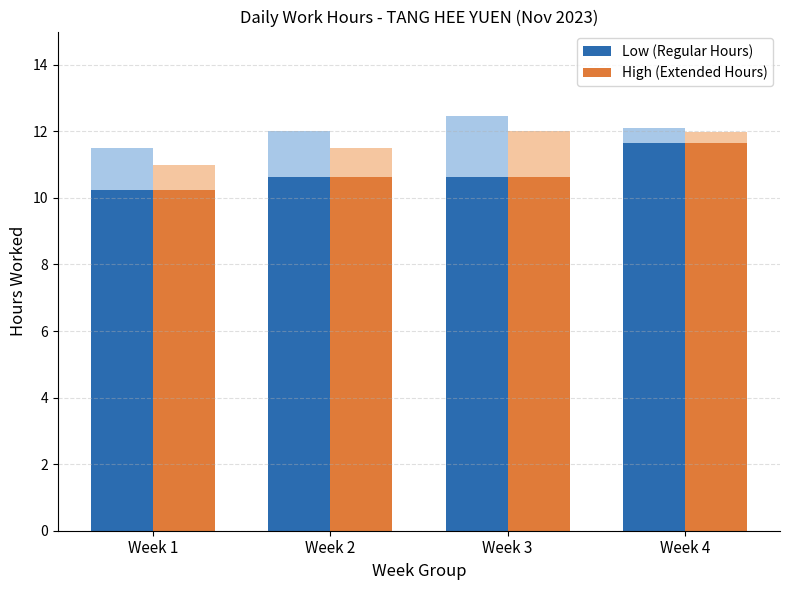

What is the value of the Low (Regular Hours) bar at the 1st from the left?

10.2